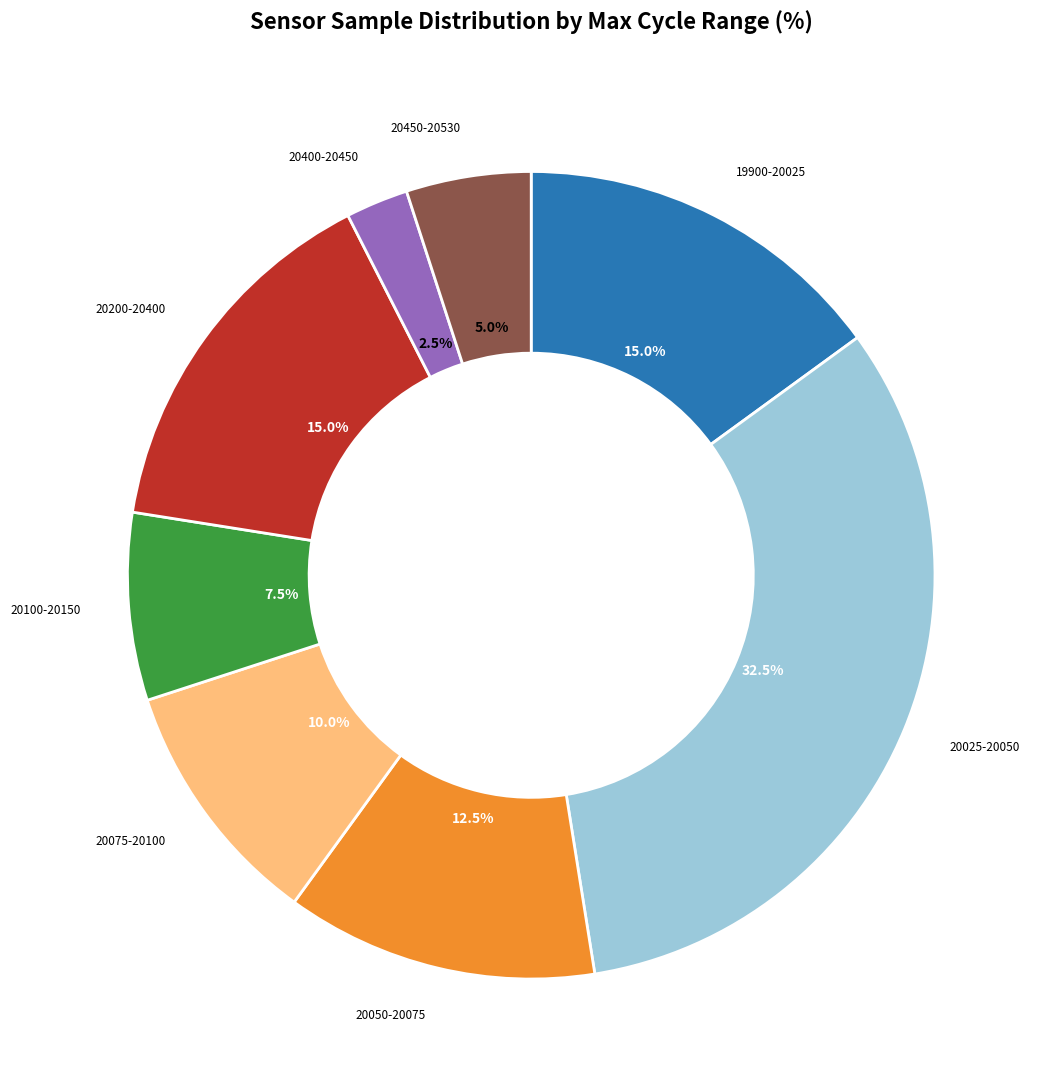

Approximately how many times larger is the value at 20200-20400 compared to 20450-20530?

3.0